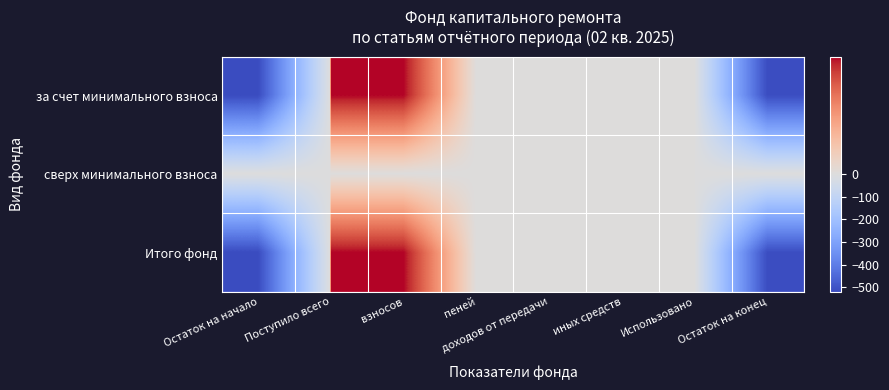

Which has a higher value, Остаток на начало or Использовано?

Использовано